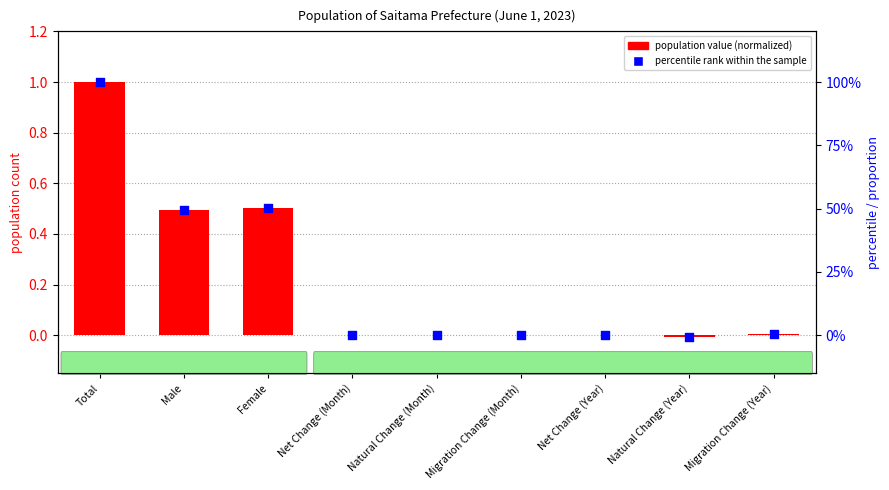

Is the value of population value (normalized) at Natural Change (Month) greater than the value of percentile rank within the sample at Migration Change (Month)?

No